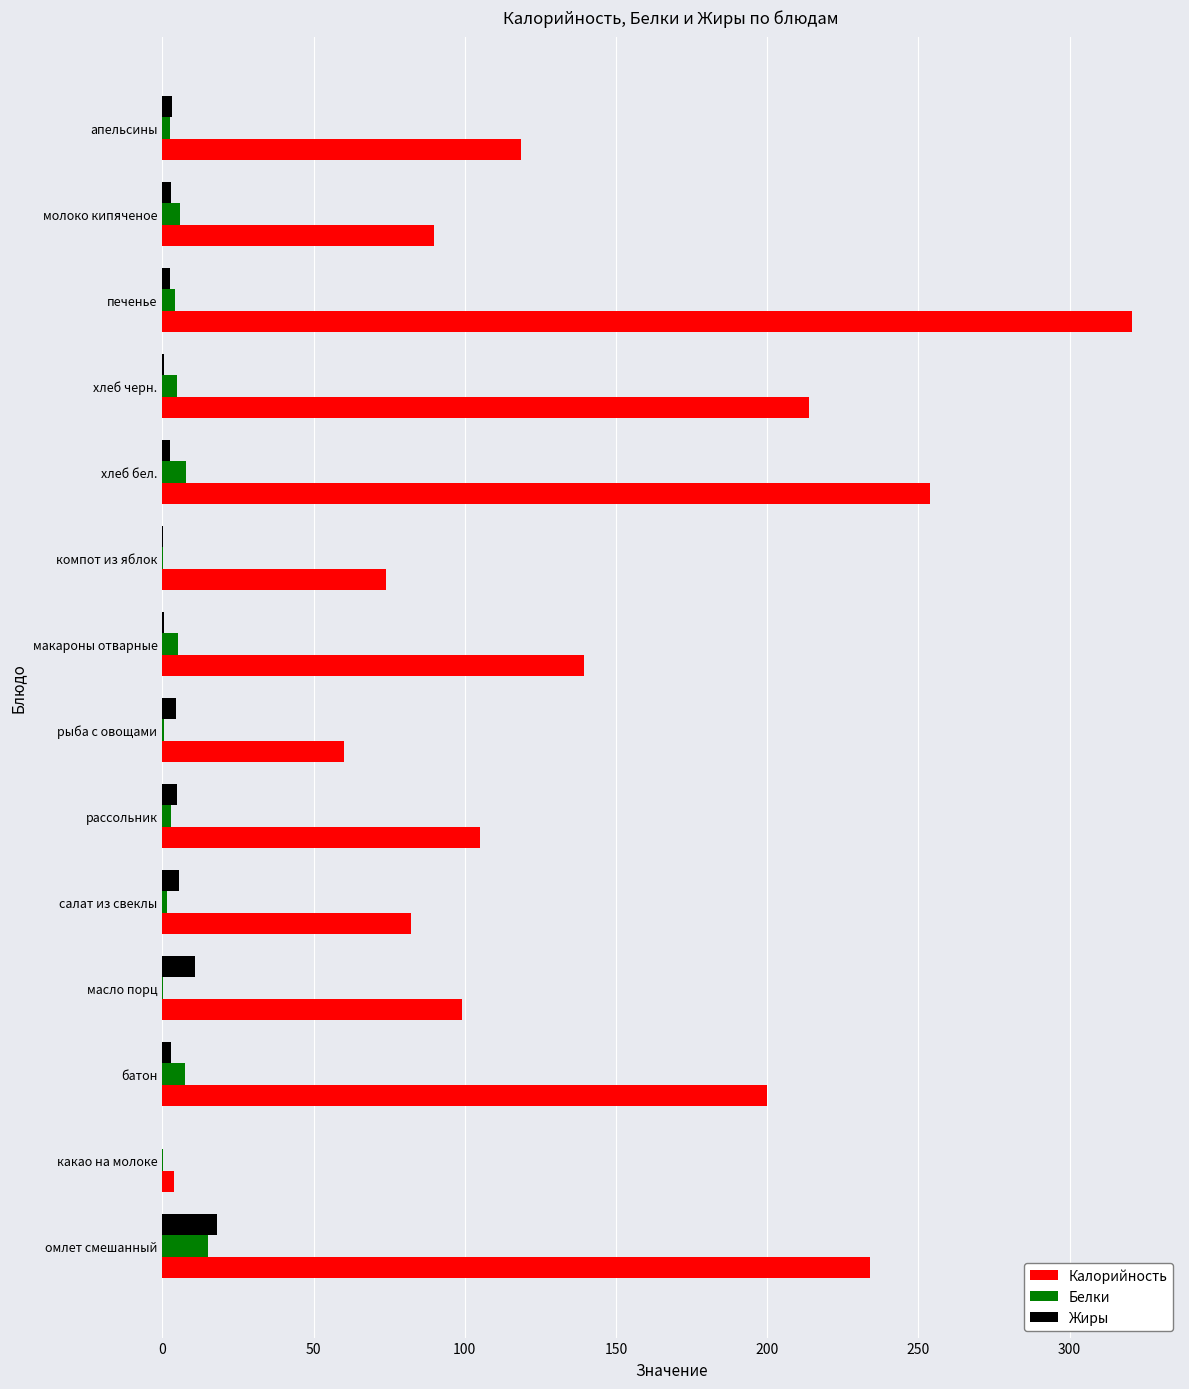

At which category does the chart reach its peak across all series?

печенье